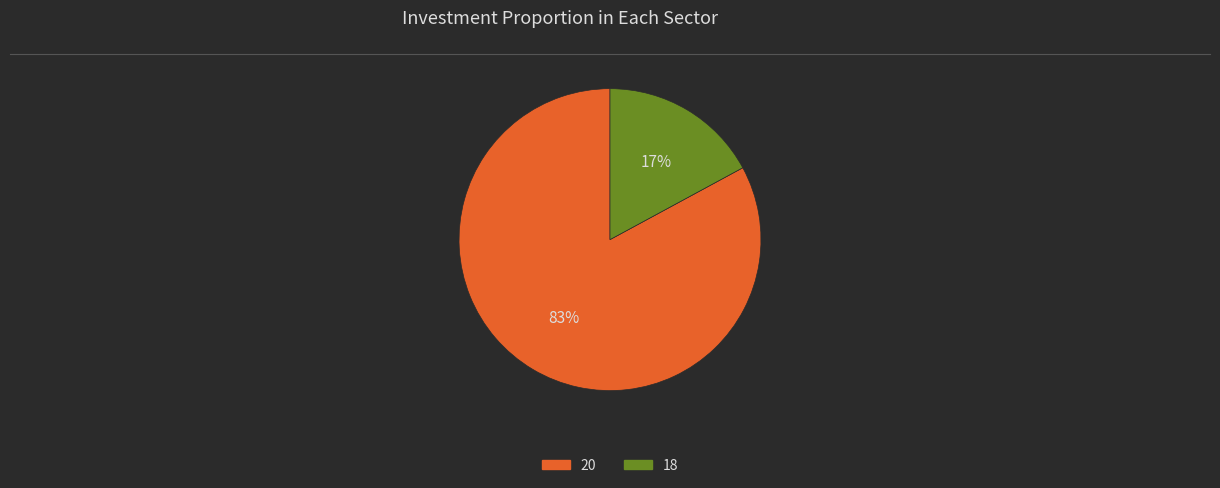

Between 20 and 18, which is larger?

20